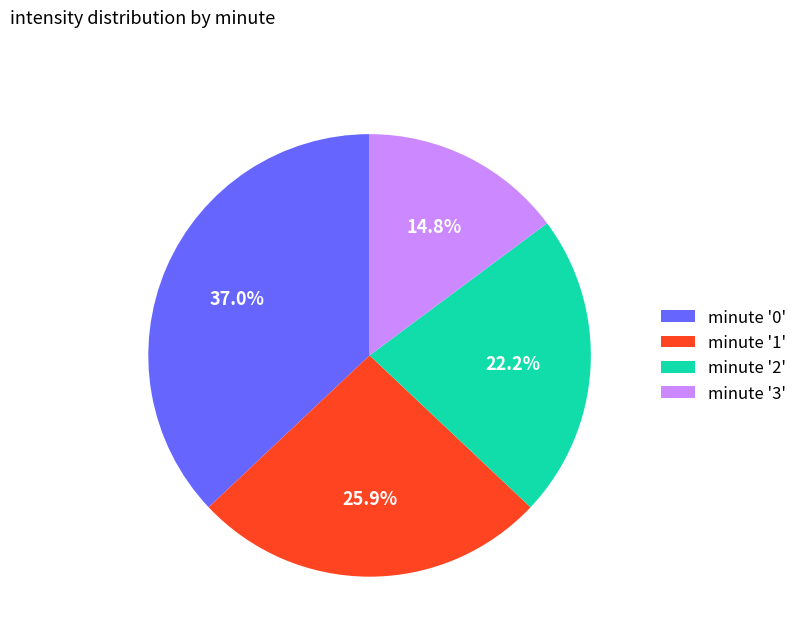

Does minute '3' represent more than half of the total?

No